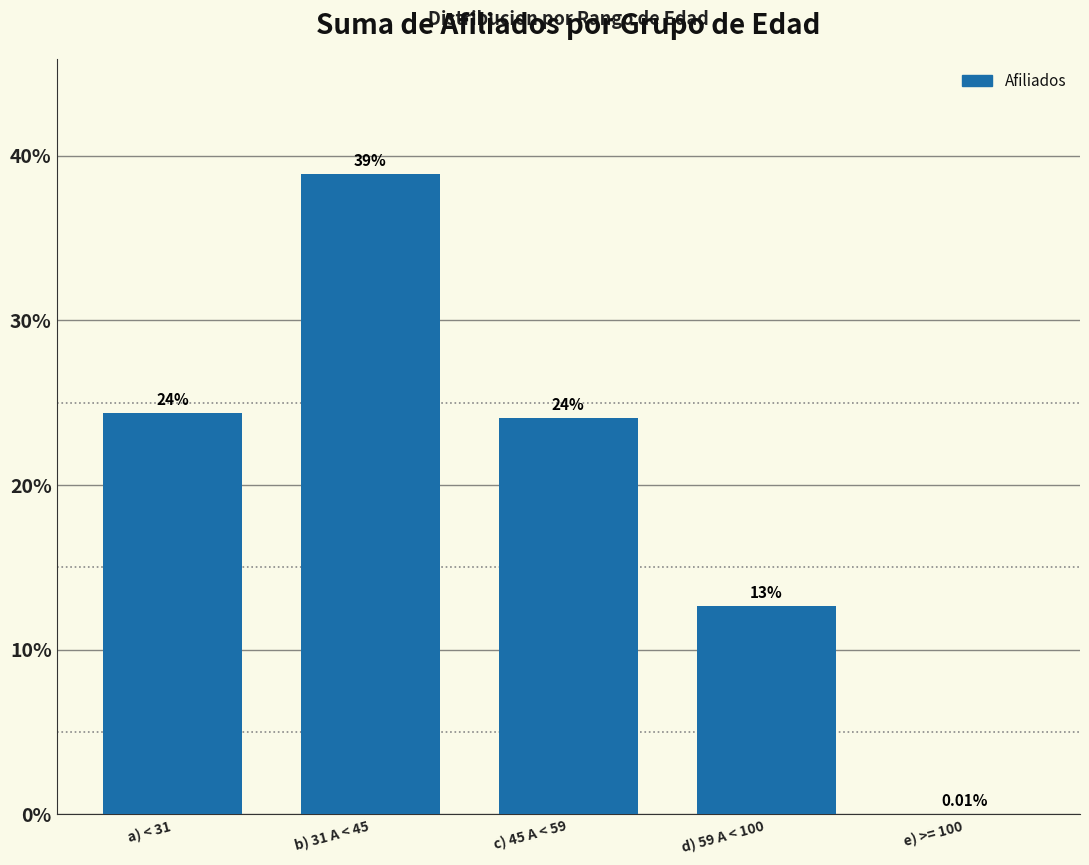

What is the sum of all values?

100.0